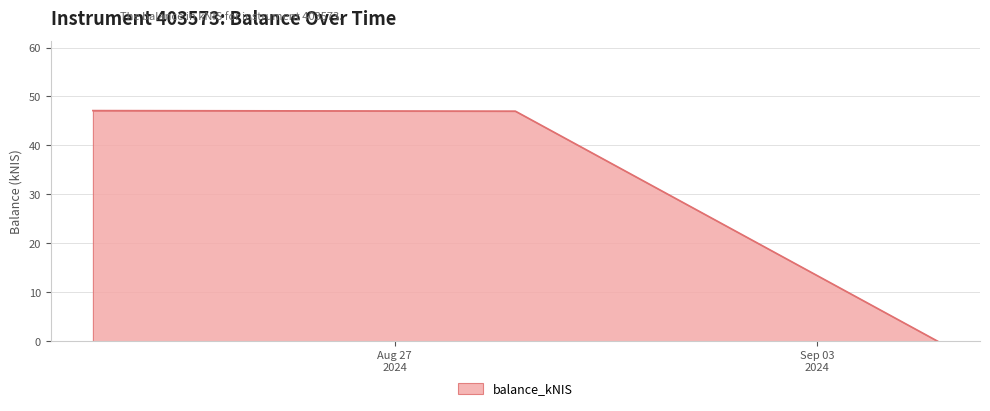

Does the chart display data point markers on the line(s)?

No